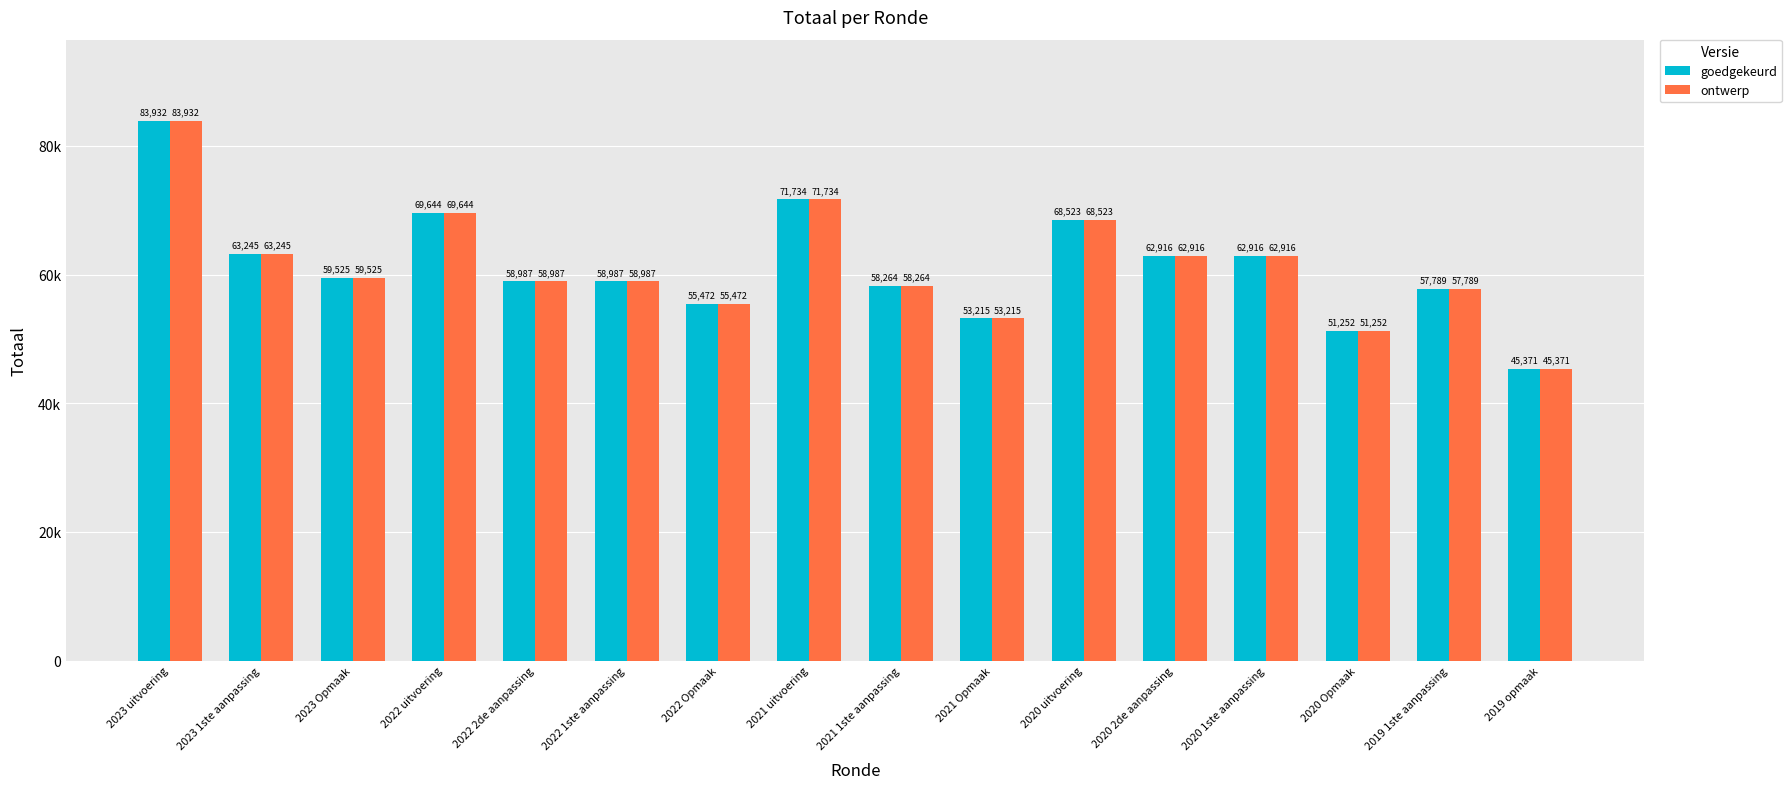

Which label corresponds to the largest value in the chart?

2023 uitvoering